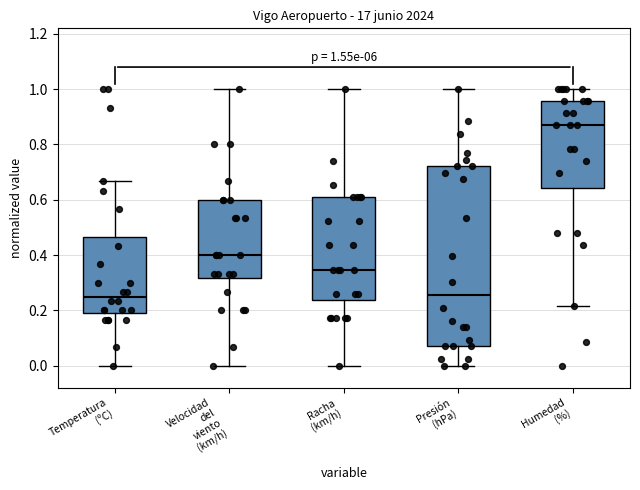

Comparing the boxes themselves (not the whiskers), which one is the tallest?

Presión (hPa)